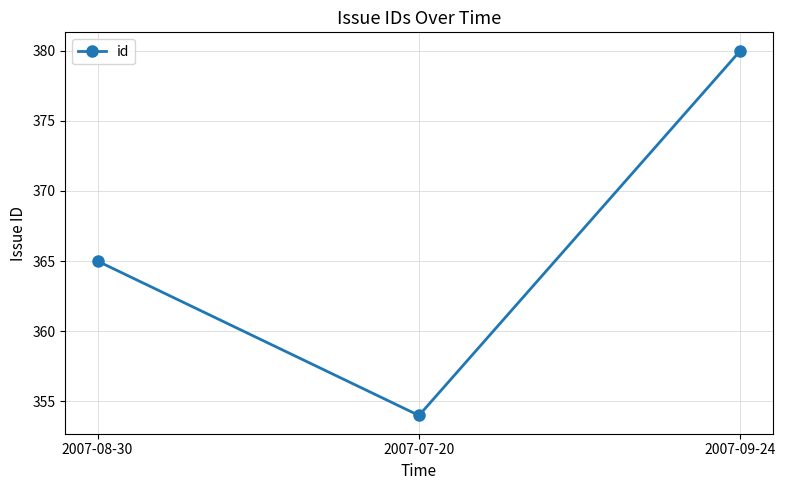

Reading left to right, extract all data points from this chart.

365	354	380